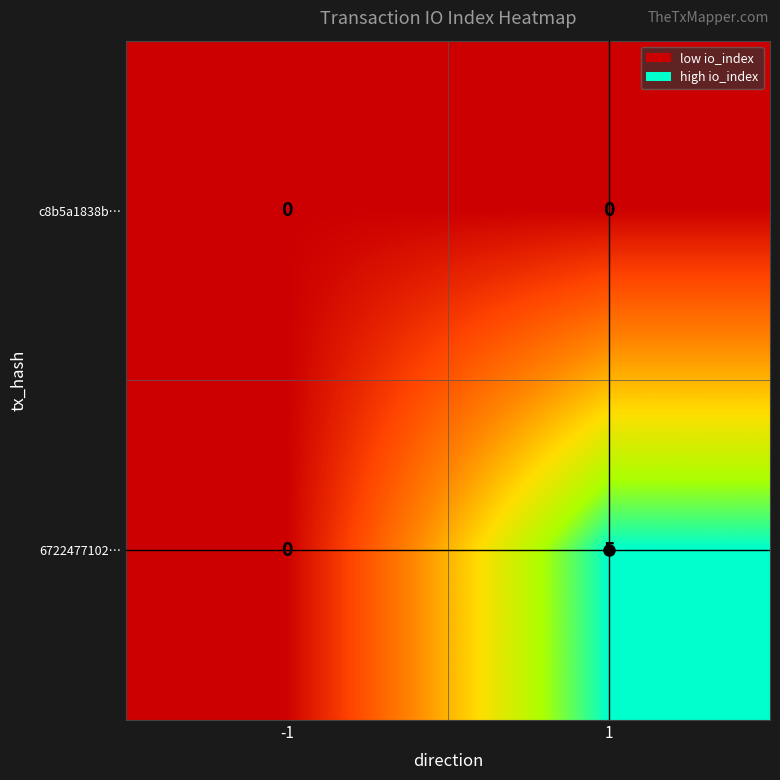

True or false: 6722477102… has a value of 7 at 1.

False